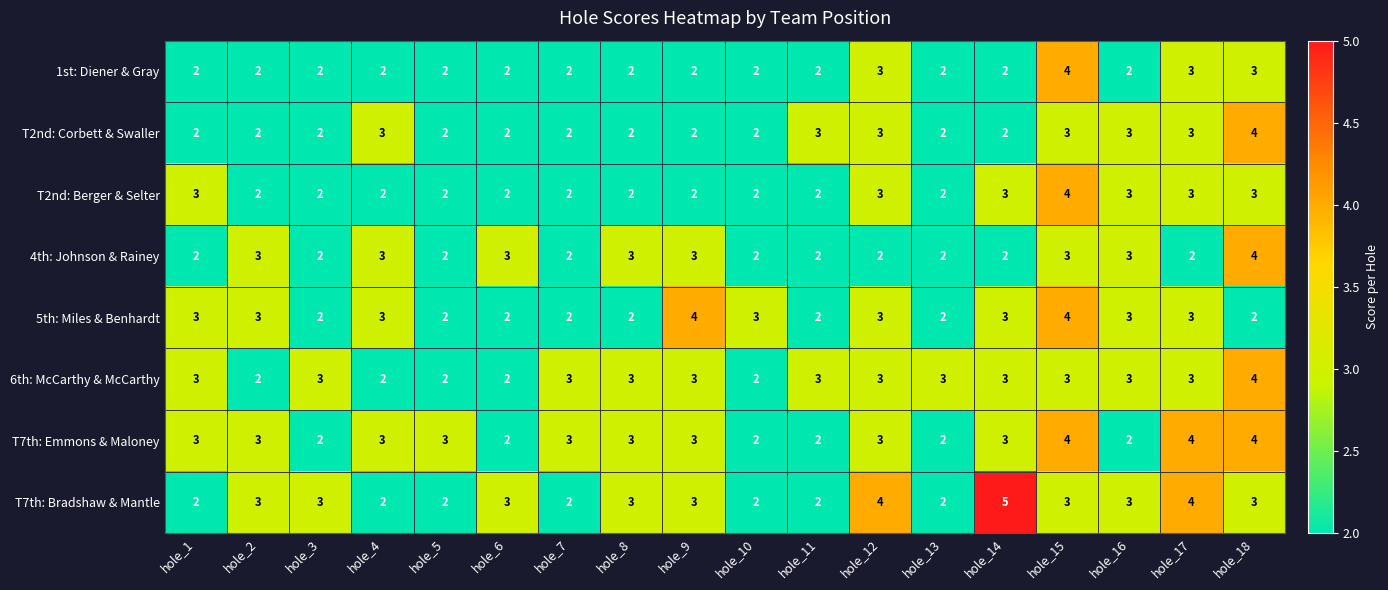

What is the average value of the T7th: Bradshaw & Mantle series?

3